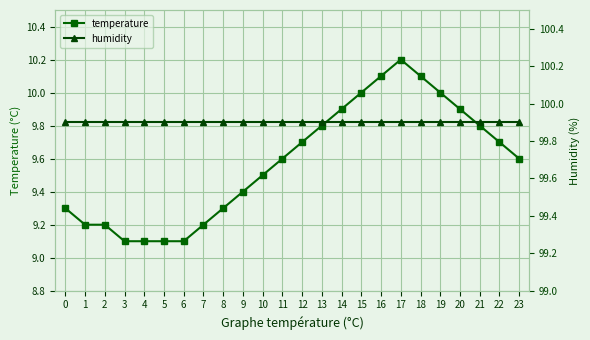

Rank the series by their maximum value, from highest to lowest.

humidity, temperature